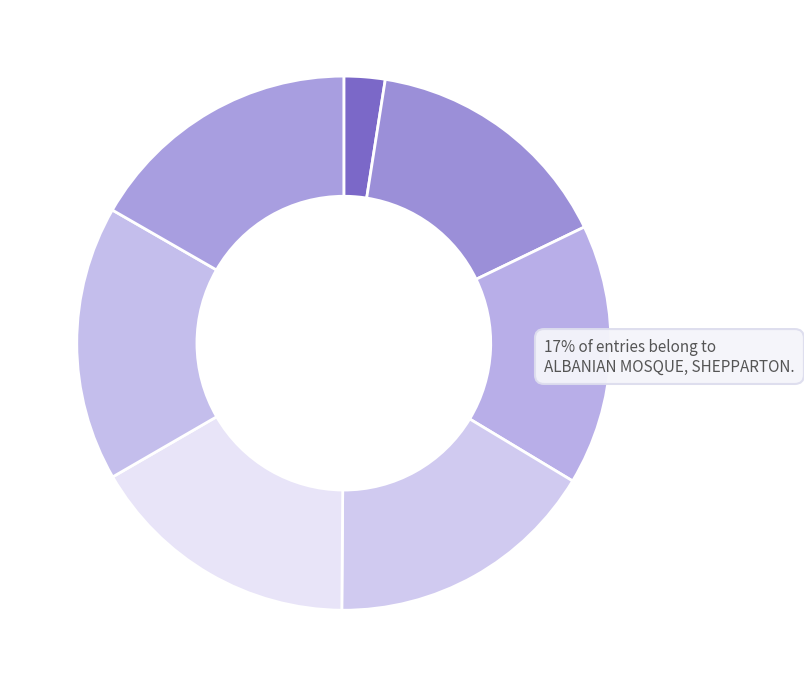

What percentage do GERMAN WAR CEMETERY and ALL SAINTS (FORMER CHRIST CHURCH) together represent?

18.3%